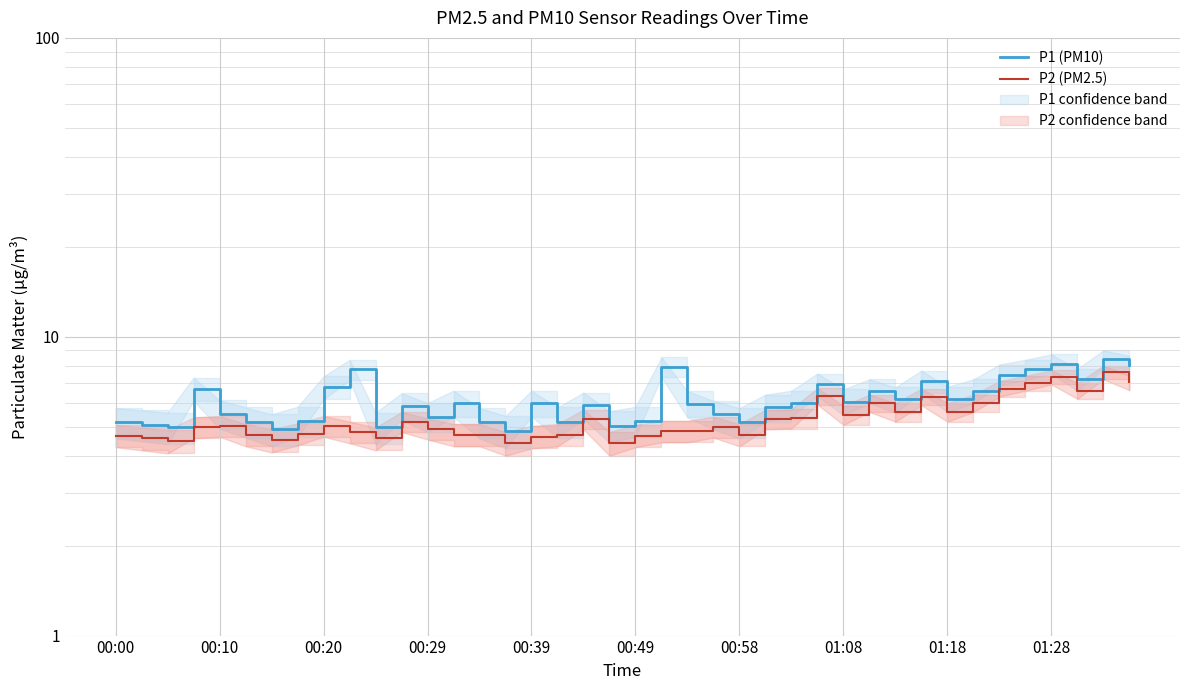

True or false: P1 (PM10) and P2 (PM2.5) intersect in this chart.

False